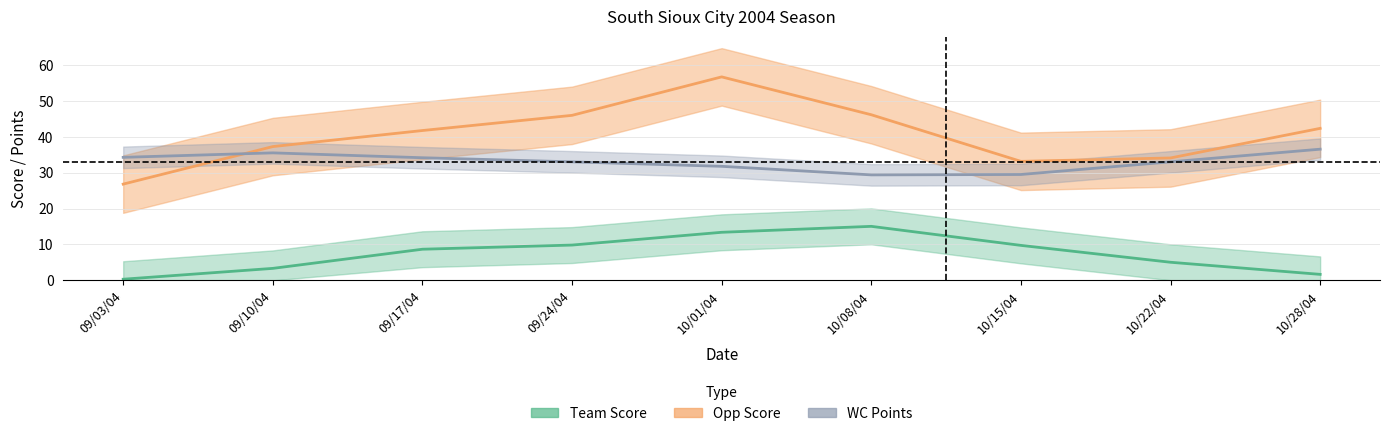

True or false: Team Score has more than 2 points higher than both neighbors.

False